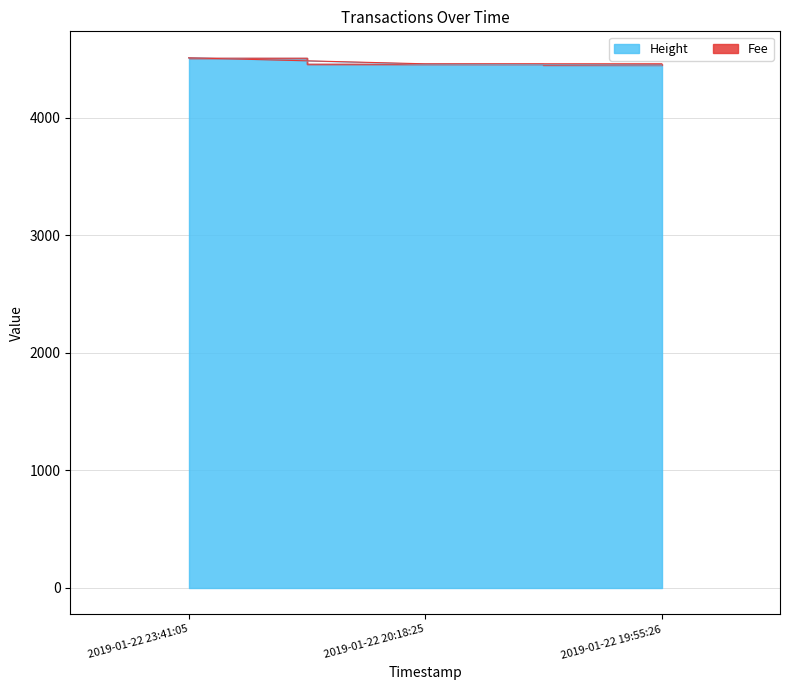

At which category does the chart reach its minimum across all series?

2019-01-22 19:55:26